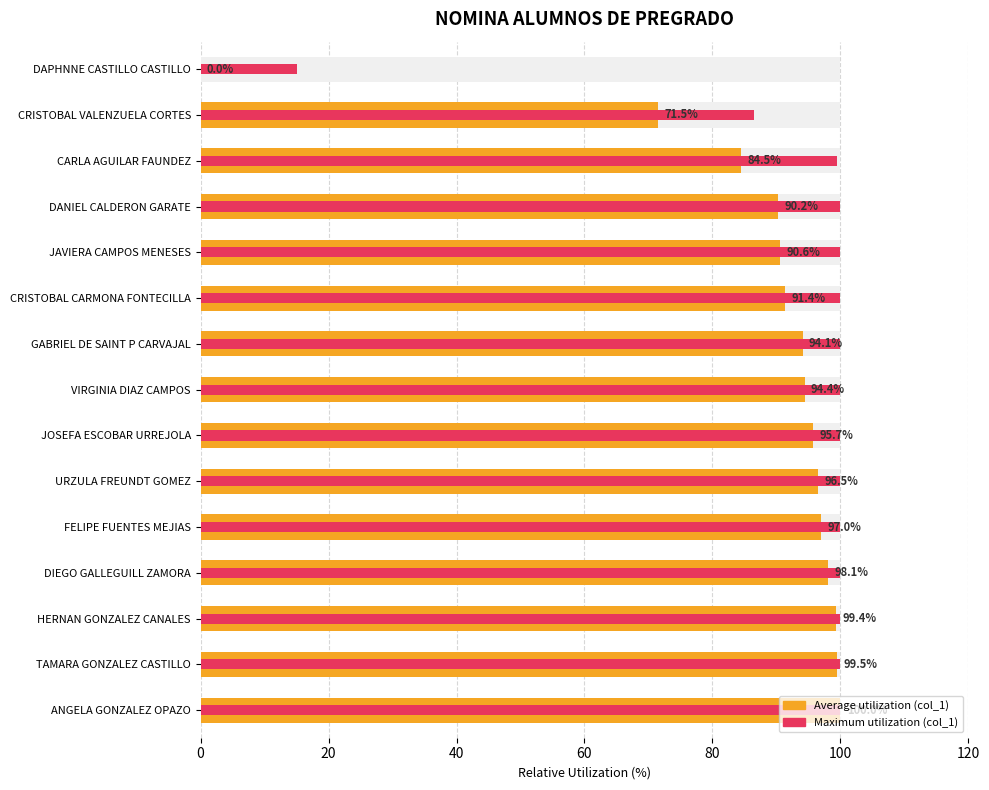

Which has a higher value, DIEGO GALLEGUILL ZAMORA or TAMARA GONZALEZ CASTILLO?

TAMARA GONZALEZ CASTILLO